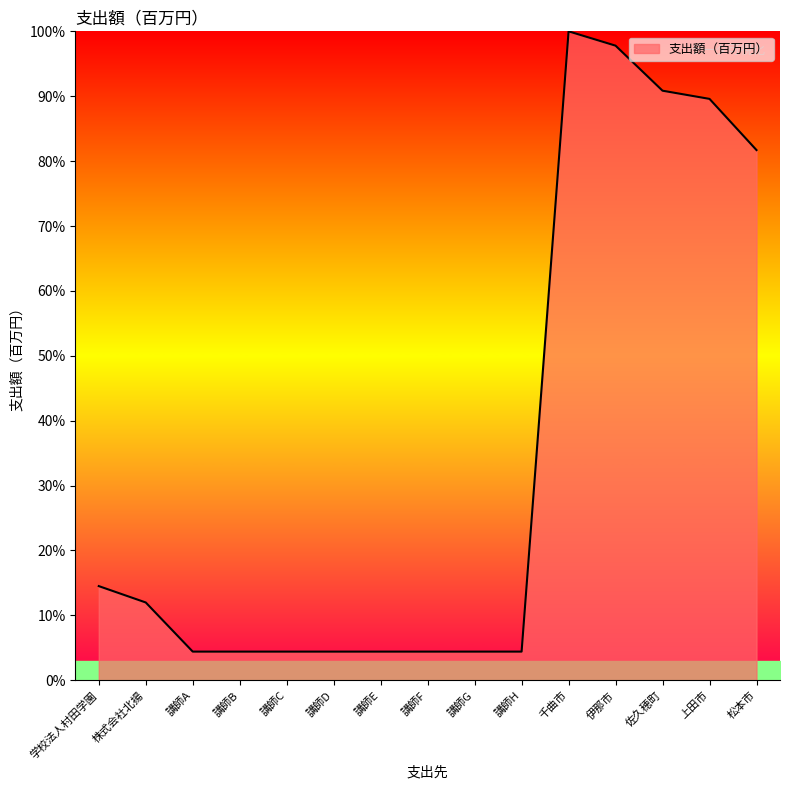

What is the difference between the maximum and minimum values?

95.6